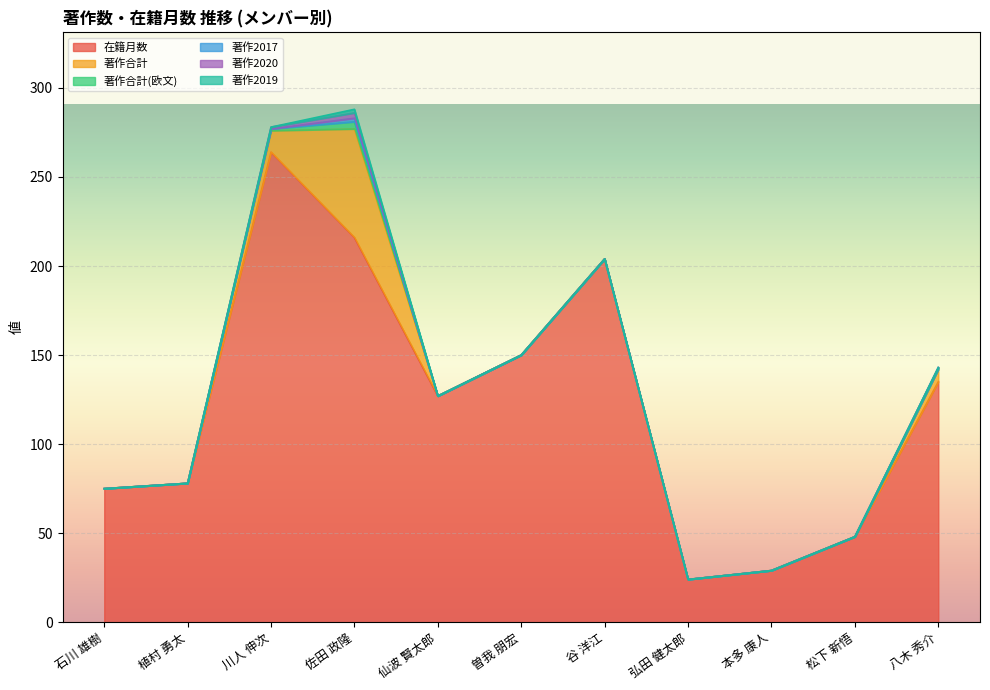

True or false: 著作2020 has a value of 0 at 谷 洋江.

True